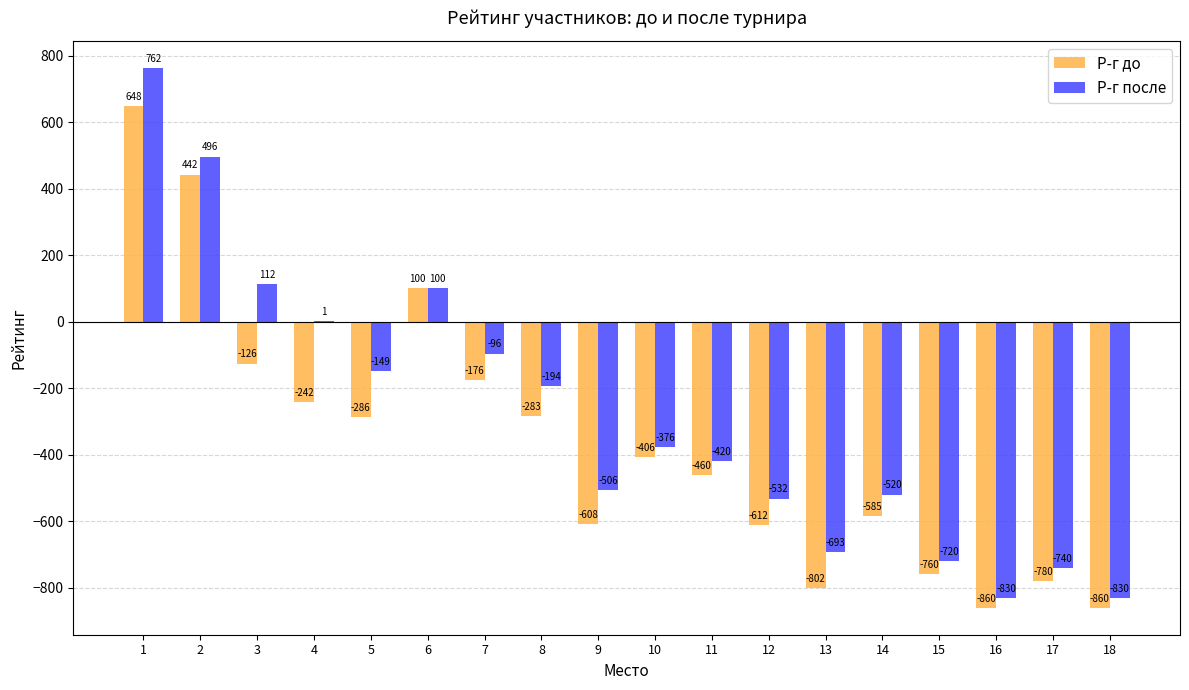

Which series has the largest total across all categories?

Р-г после